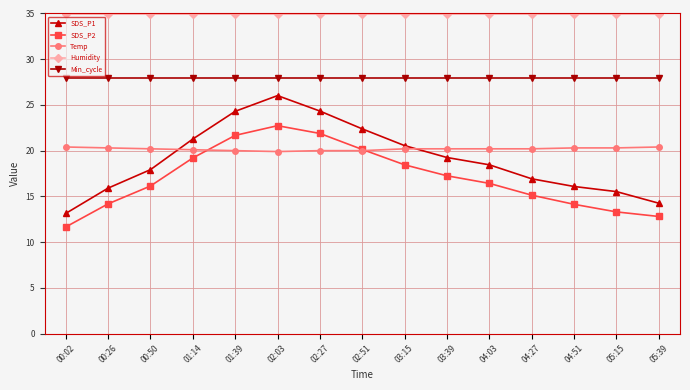

The Min_cycle series shows 42.2 at 02:27. True or false?

False